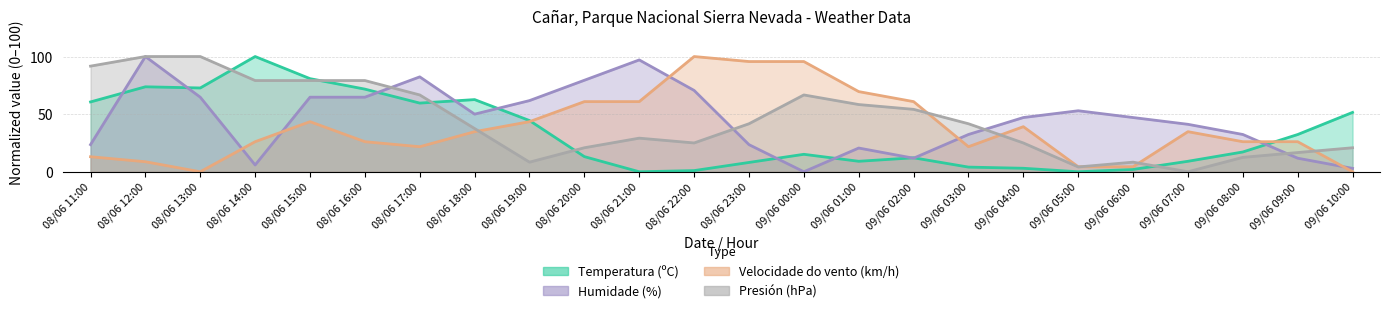

Where do Temperatura (ºC) and Presión (hPa) first cross each other?

08/06 13:00 and 08/06 14:00